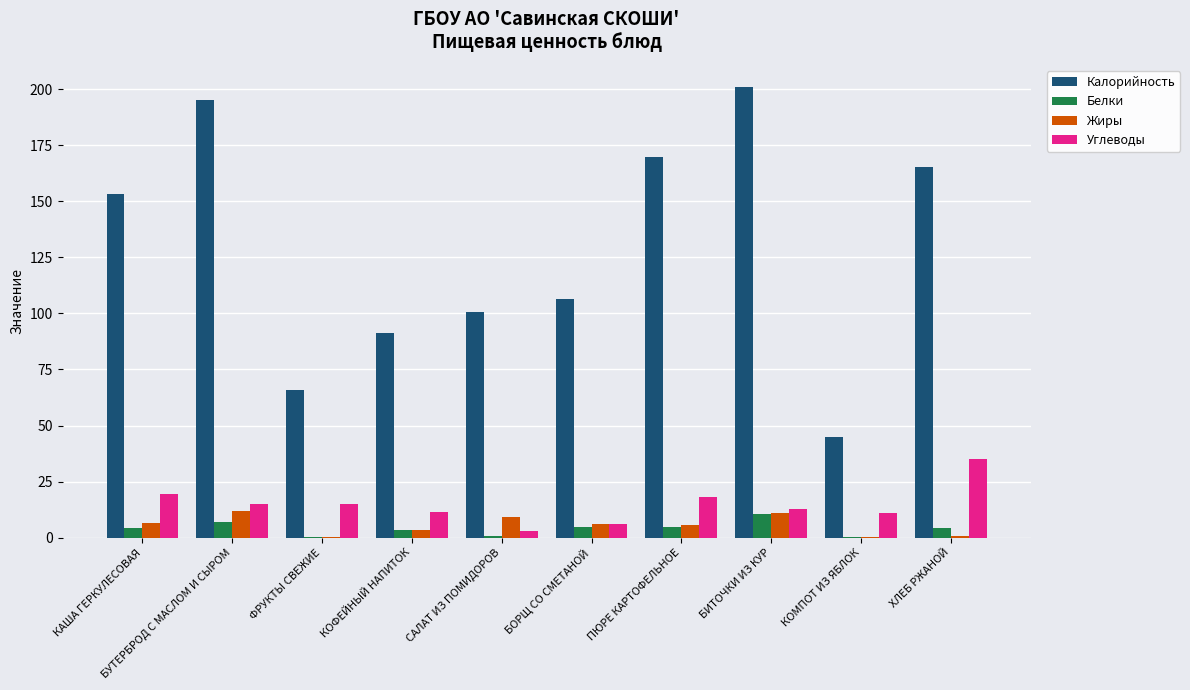

Which series changed the most between ФРУКТЫ СВЕЖИЕ and КОМПОТ ИЗ ЯБЛОК?

Калорийность